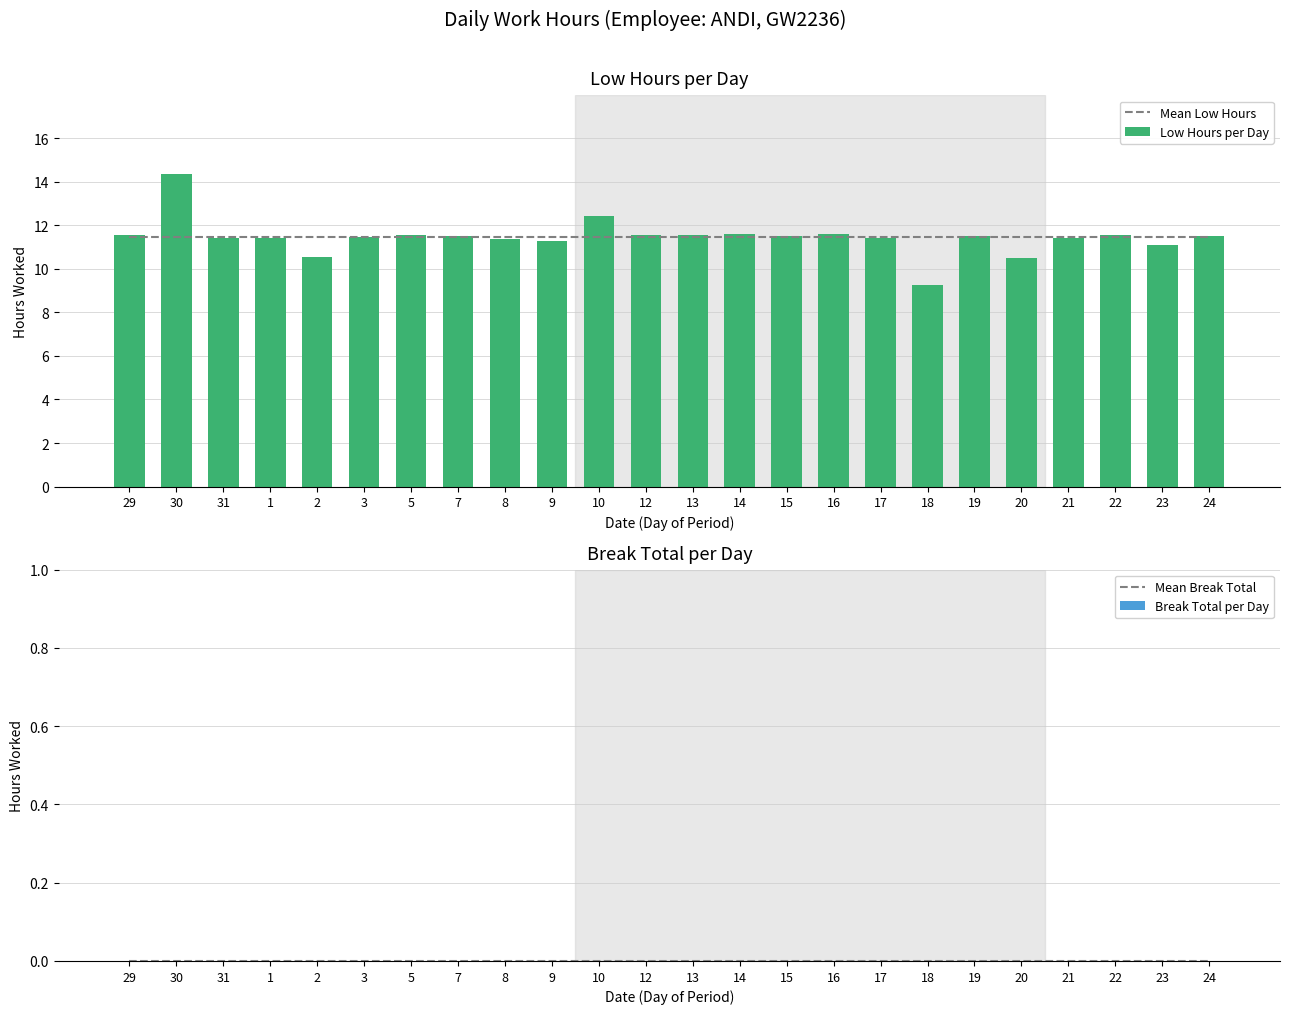

Where is Break Total per Day nearest to the value 0?

29